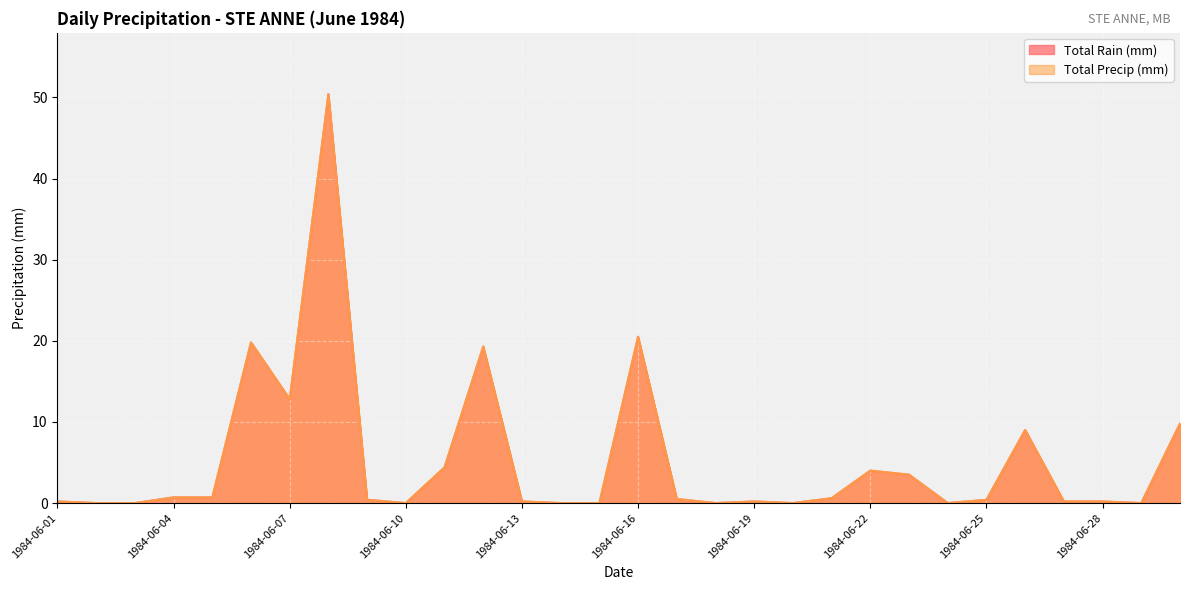

What is the difference between the Total Rain (mm) values at 1984-06-07 and 1984-06-11?

8.4